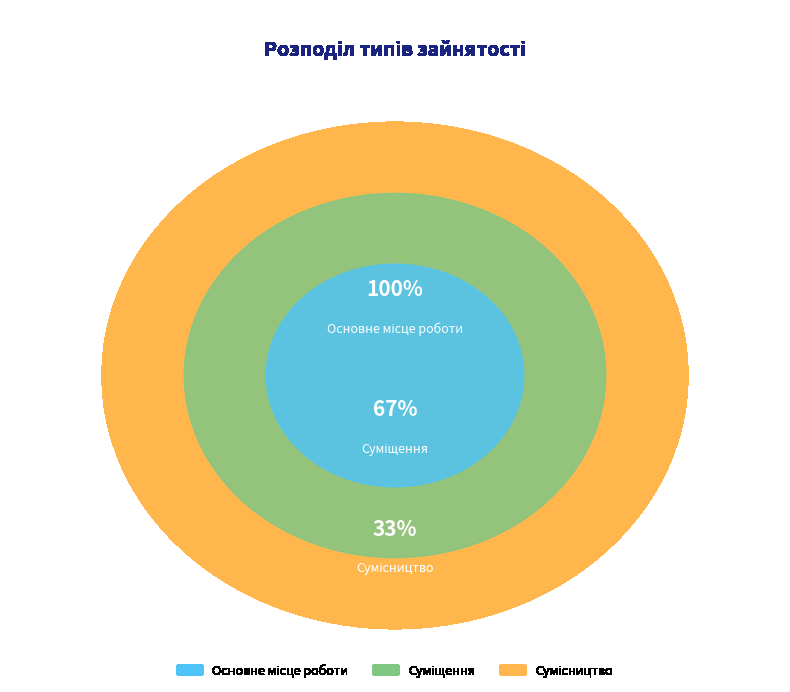

Which slice is the smallest?

Основне місце роботи